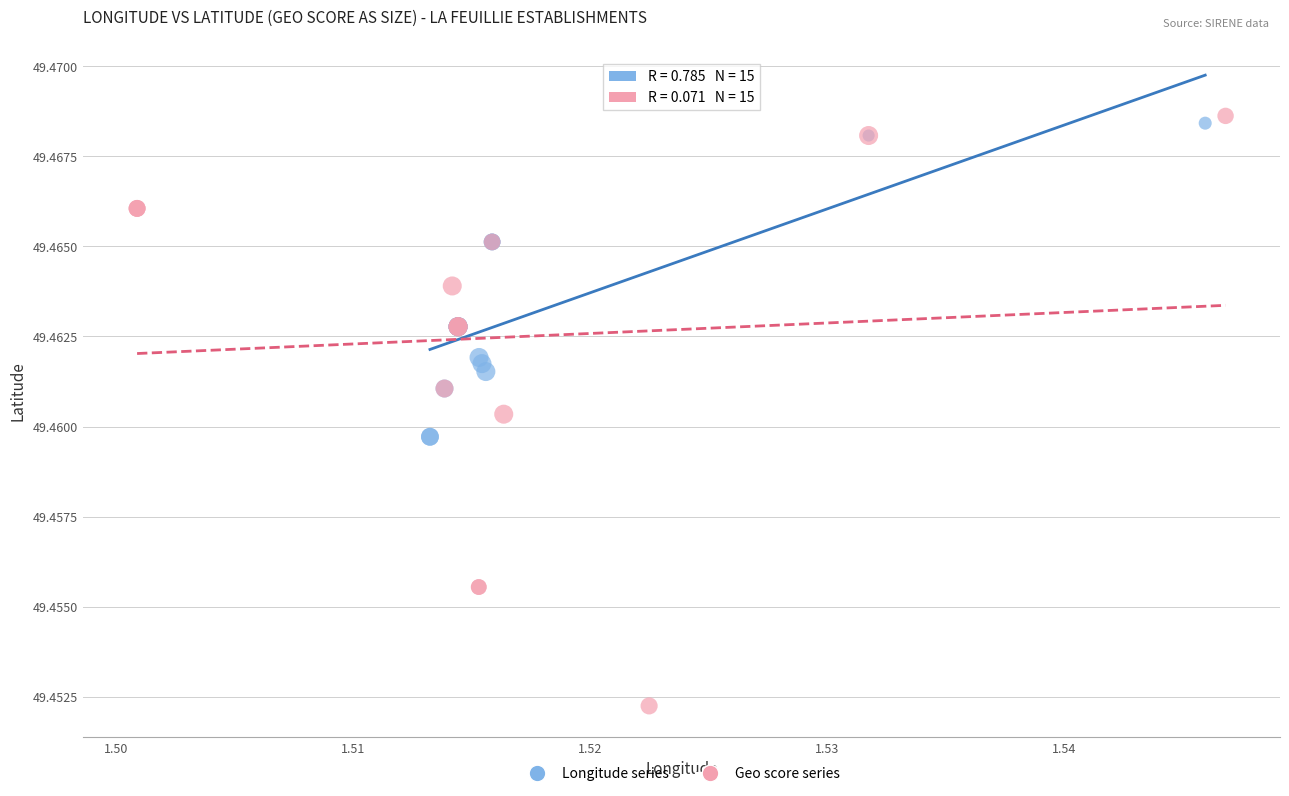

Which series contains the lowest Y value?

Geo score series